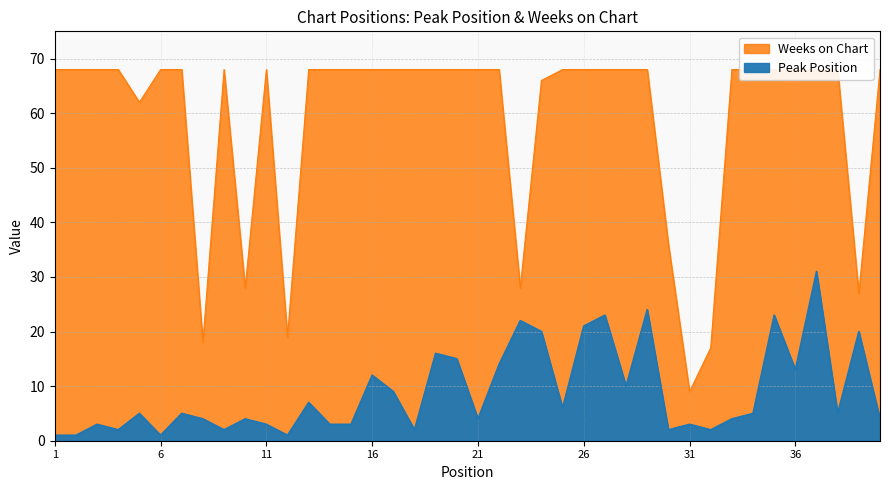

Reading left to right, extract all data points from this chart.

Peak Position: 1	1	3	2	5	1	5	4	2	4	3	1	7	3	3	12	9	2	16	15	4	14	22	20	6	21	23	10	24	2	3	2	4	5	23	13	31	5	20	4
Weeks on Chart: 68	68	68	68	62	68	68	18	68	28	68	19	68	68	68	68	68	68	68	68	68	68	28	66	68	68	68	68	68	36	9	17	68	68	68	68	68	68	27	68